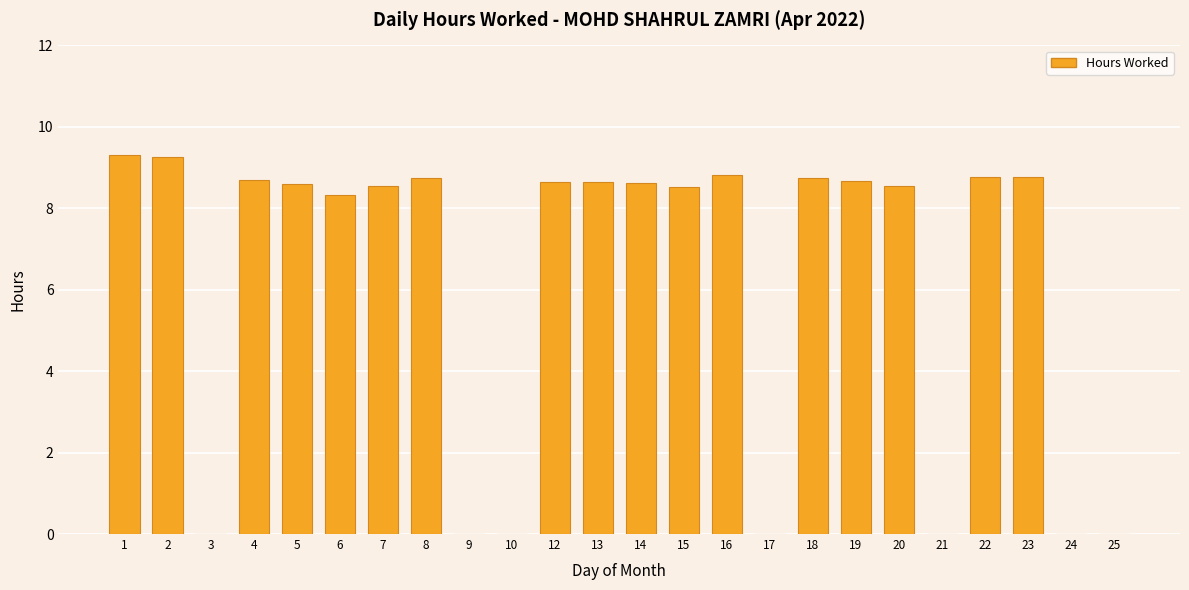

What is the change in value from 1 to 3?

-9.3